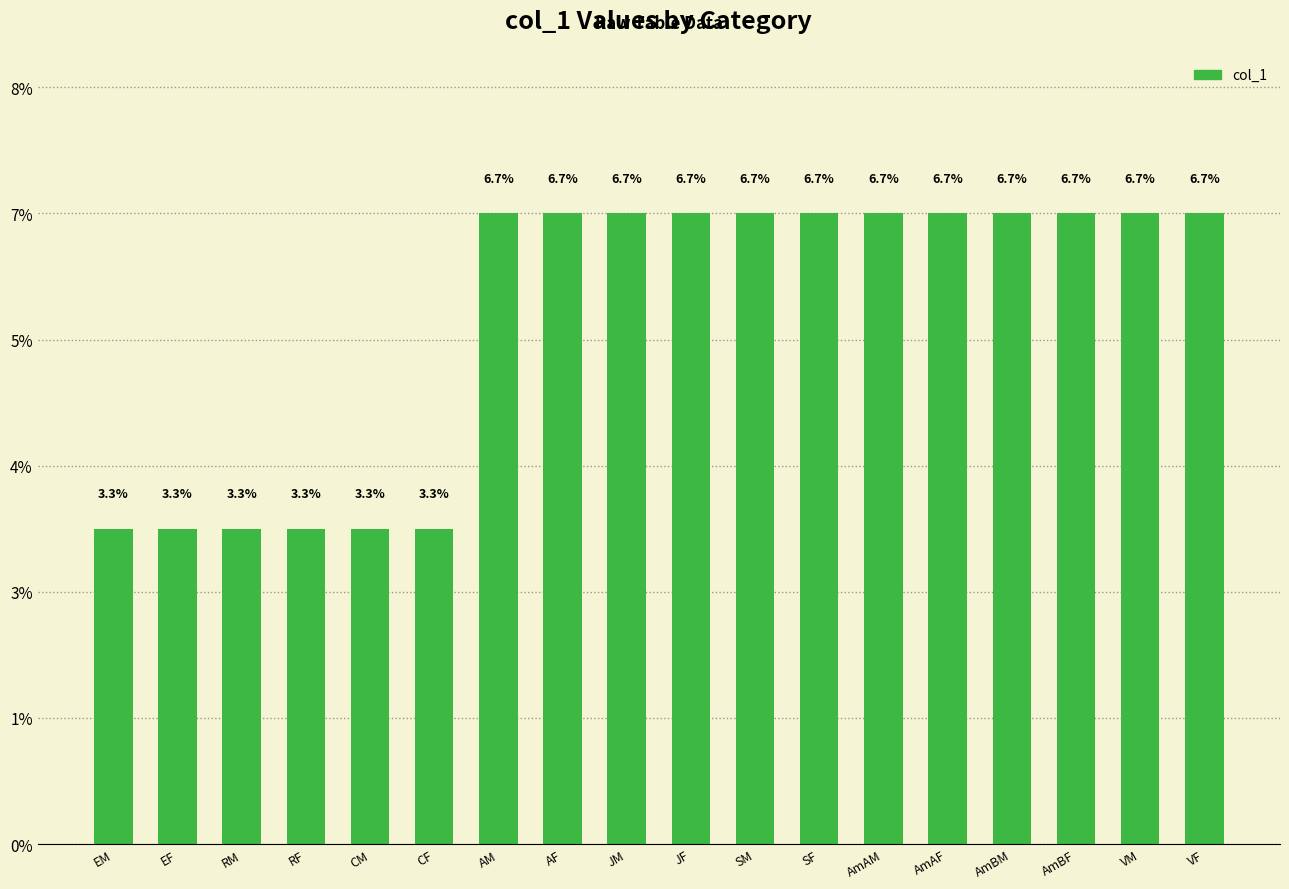

Reading left to right, extract all data points from this chart.

3.3	3.3	3.3	3.3	3.3	3.3	6.7	6.7	6.7	6.7	6.7	6.7	6.7	6.7	6.7	6.7	6.7	6.7